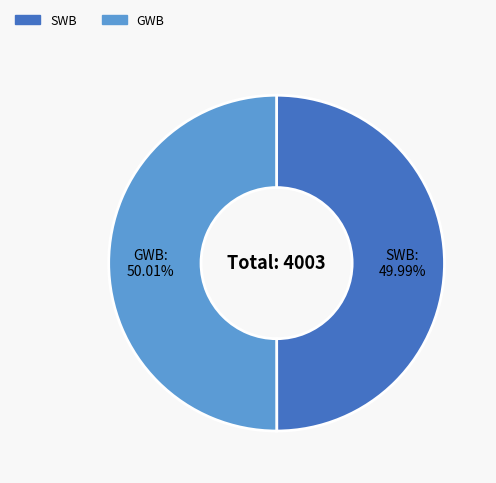

Is the sum of GWB and SWB greater than half?

Yes